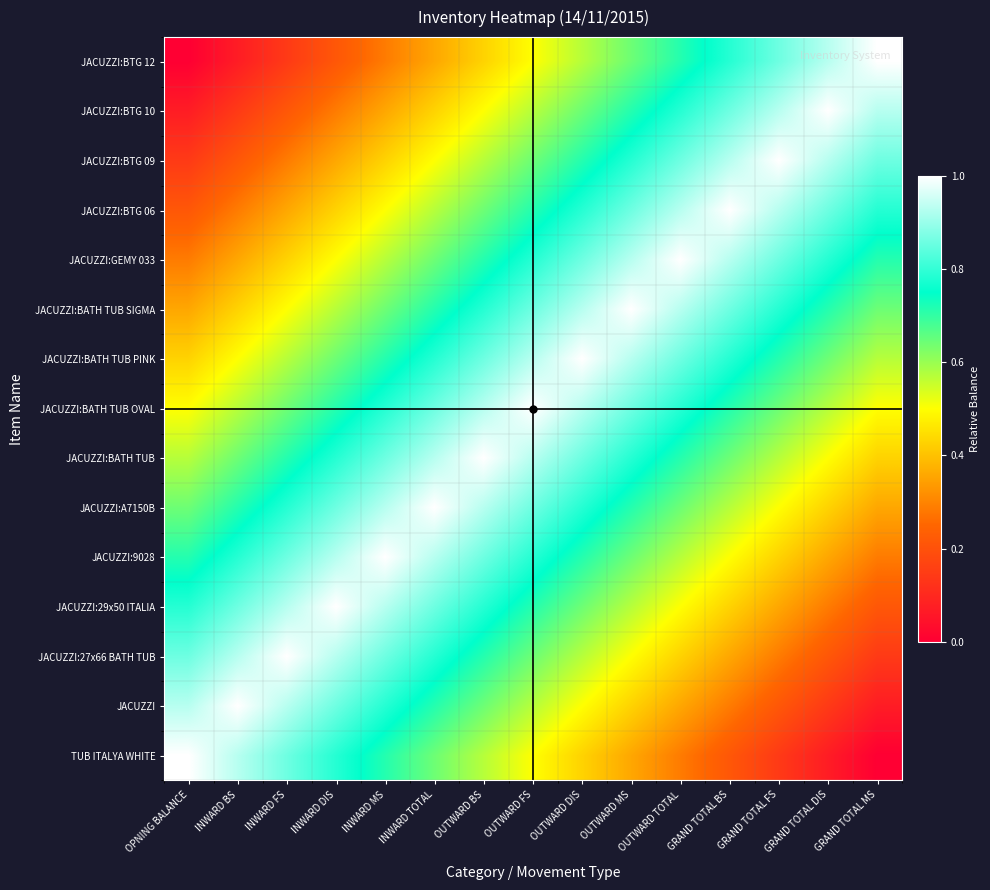

What is the difference between the highest and lowest values at OUTWARD DIS?

0.6